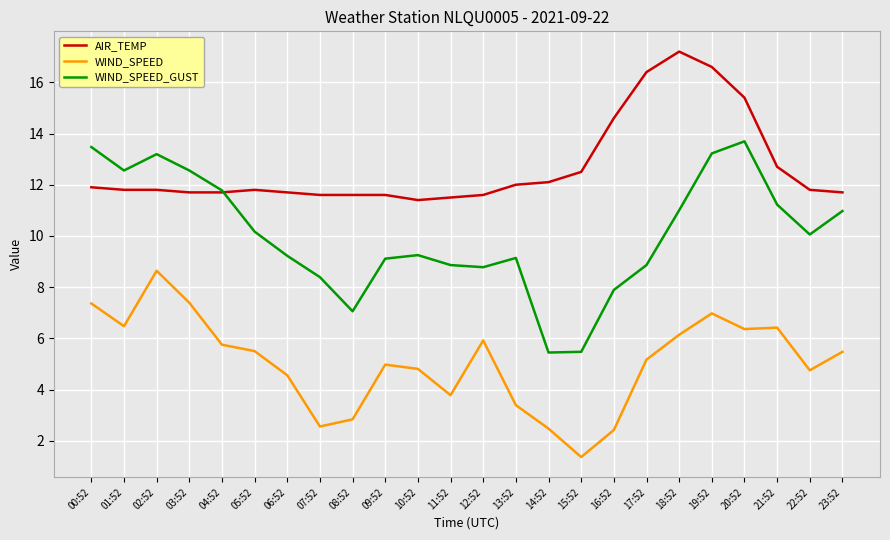

Where is AIR_TEMP nearest to the value 14?

16:52